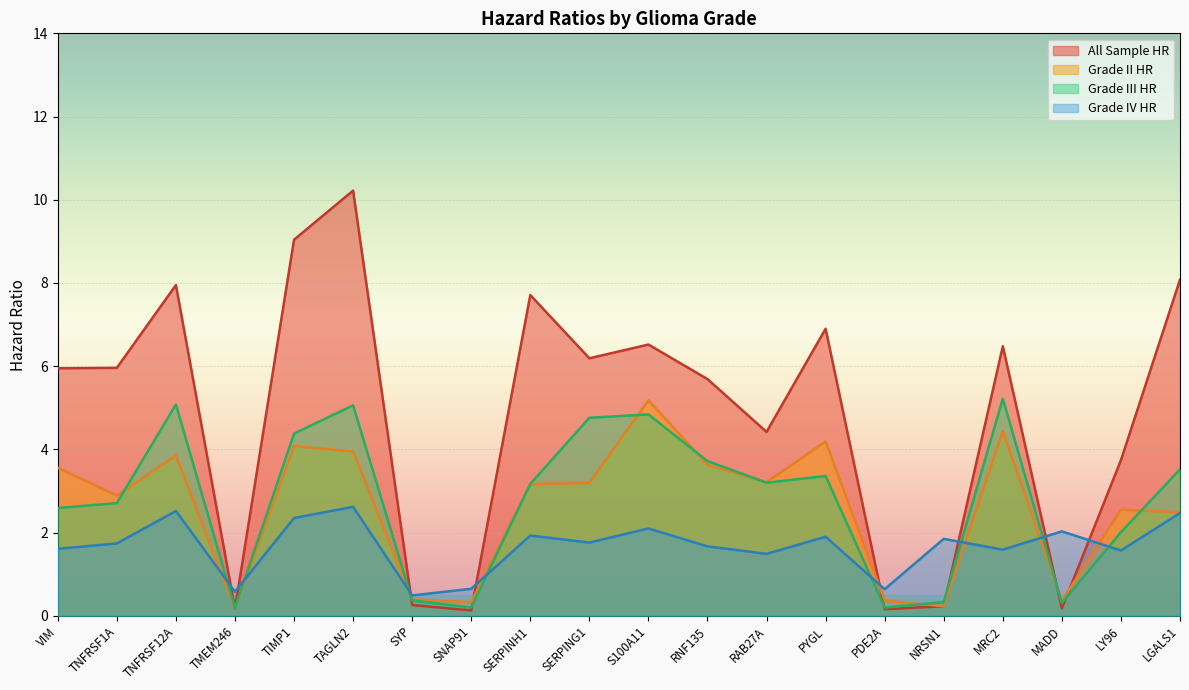

At which label is Grade III HR closest to 2?

LY96